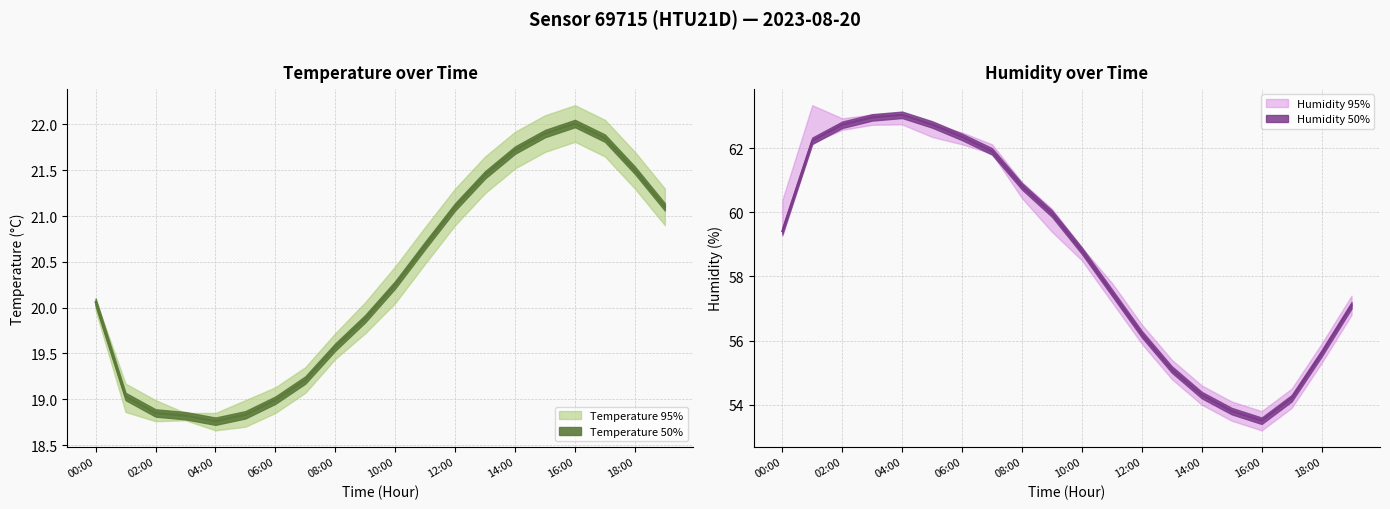

What is the difference between the second highest and second lowest values in the temperature_upper series?

3.2